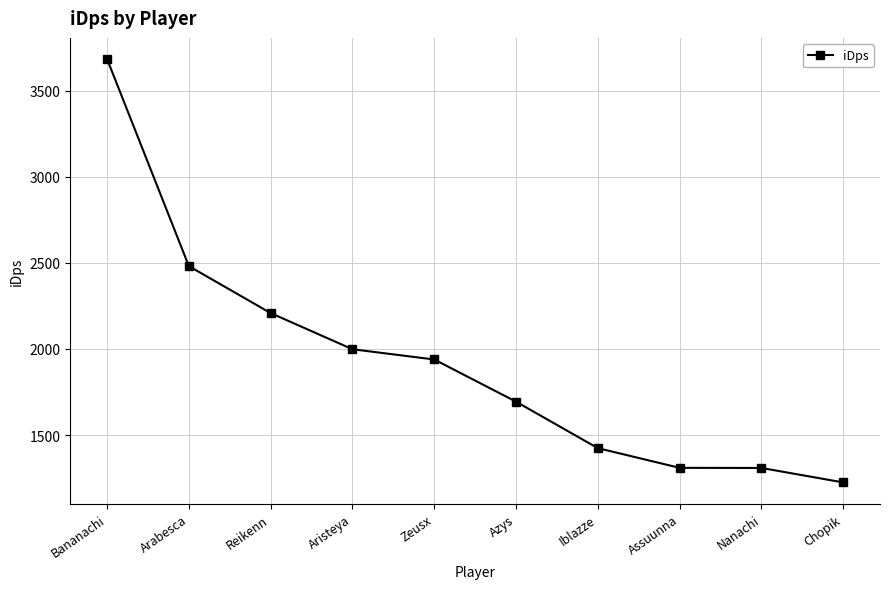

Read the value at Aristeya.

1998.6